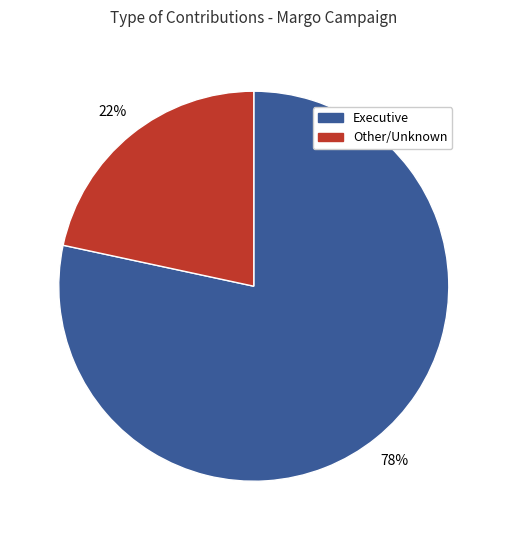

To the nearest percent, what is the average slice percentage?

50%